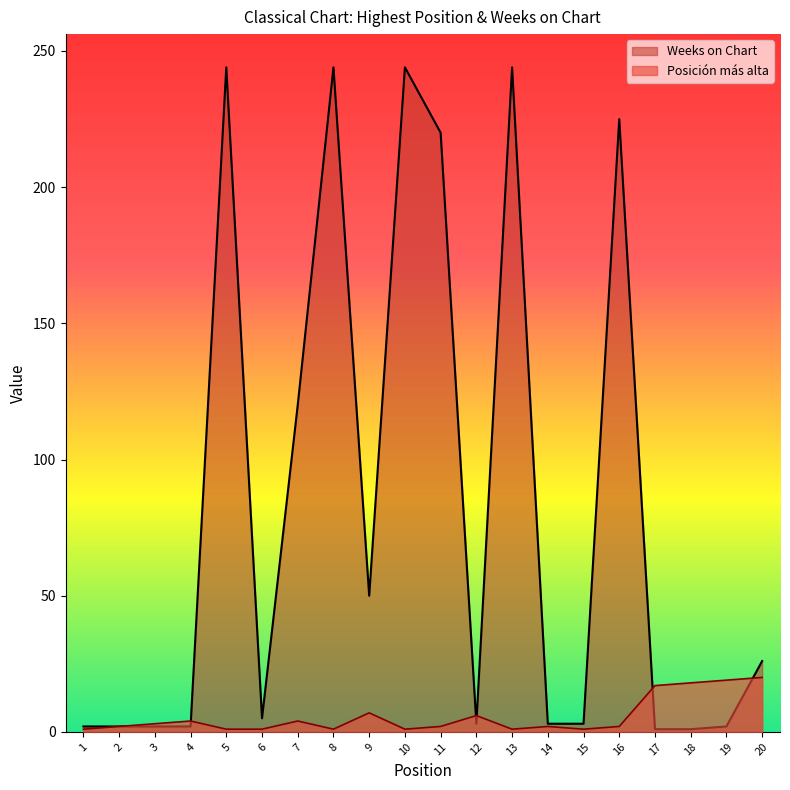

Where is the first local minimum for Posicion mas alta?

8